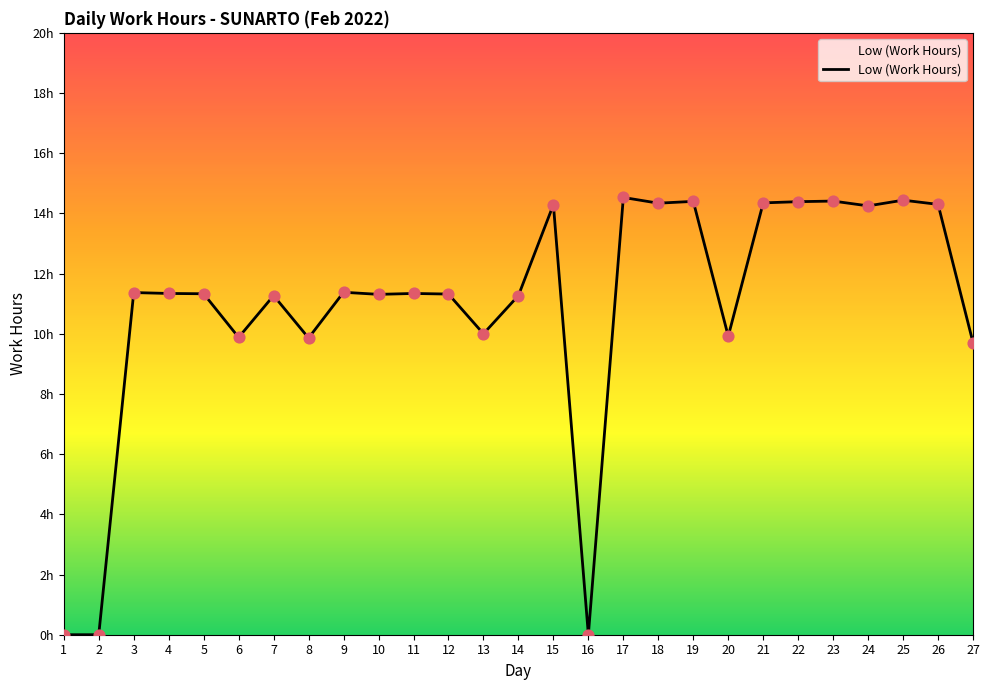

Is this an area chart (filled region under the line)?

Yes